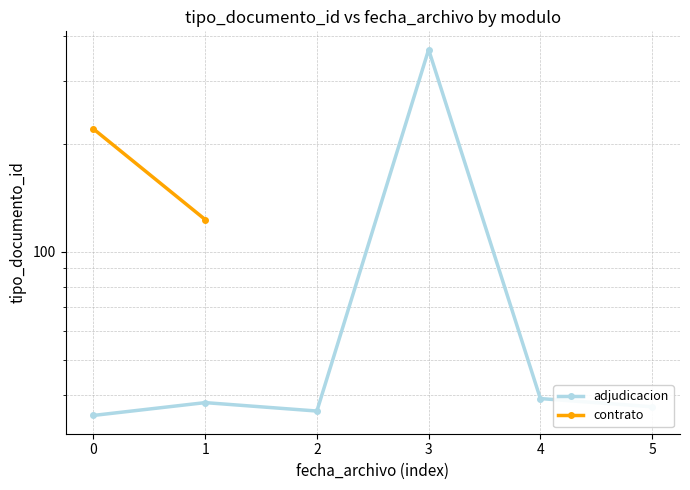

What is the value of the 1st point from the left?

35